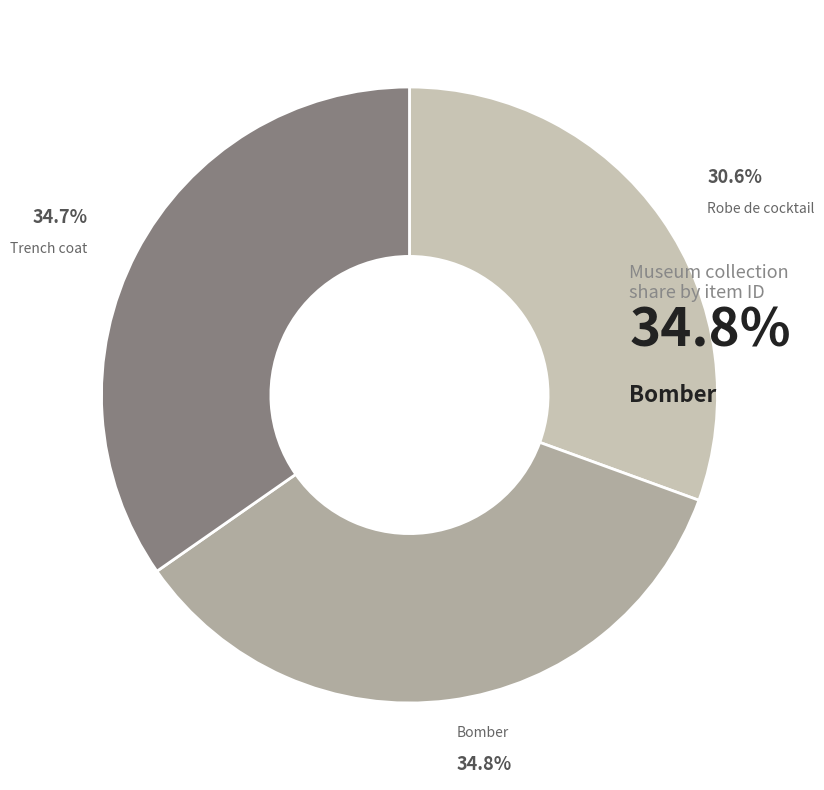

What percentage is the Robe de cocktail slice, to the nearest percent?

31%